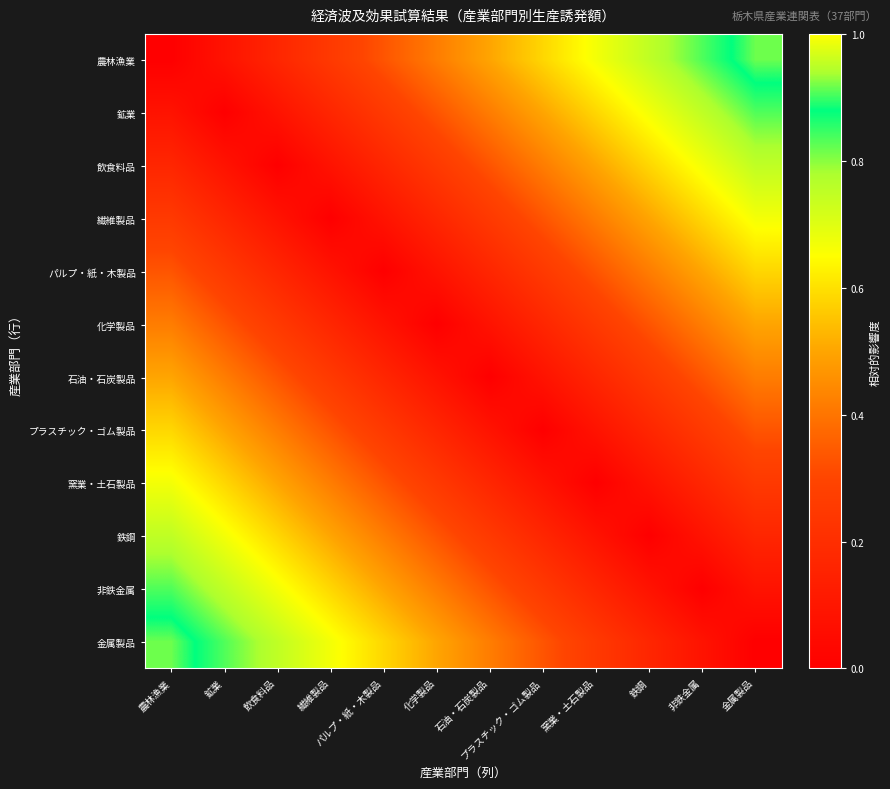

At which category is the sum across all series the highest?

農林漁業